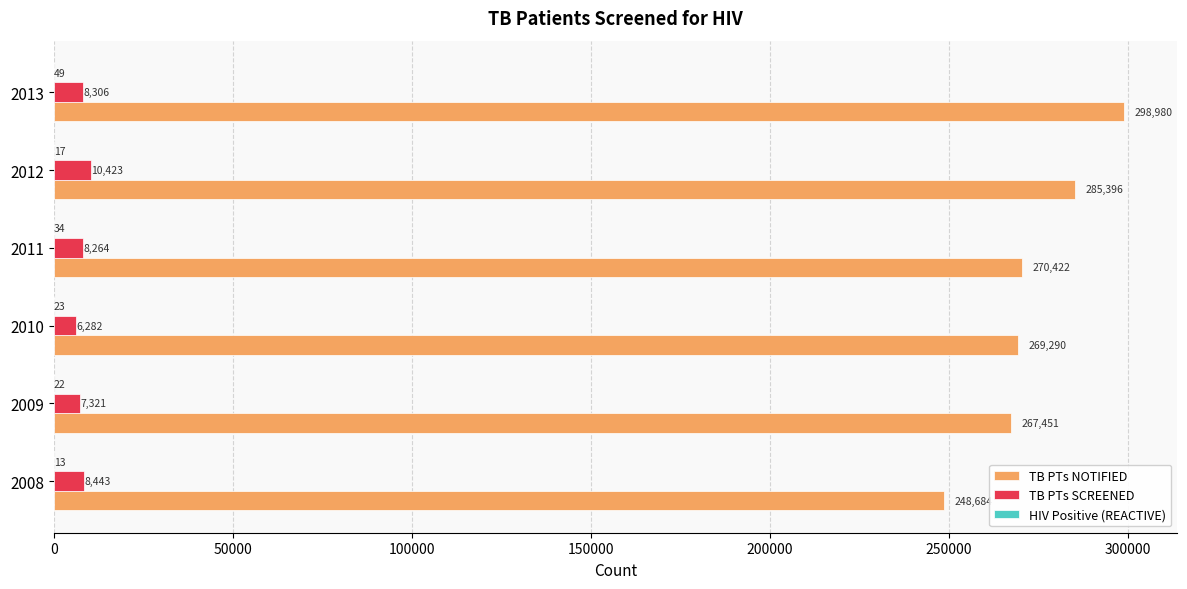

Between 2010 and 2013, which series saw the biggest shift?

TB PTs NOTIFIED